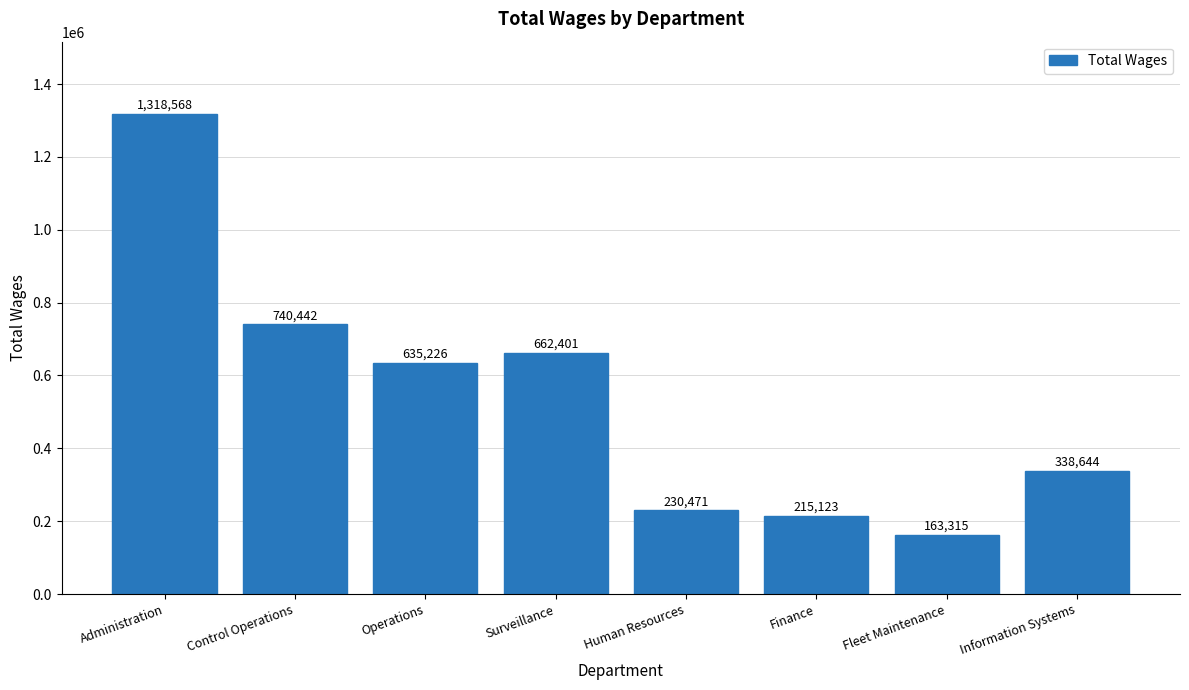

What position from the right is Control Operations?

7